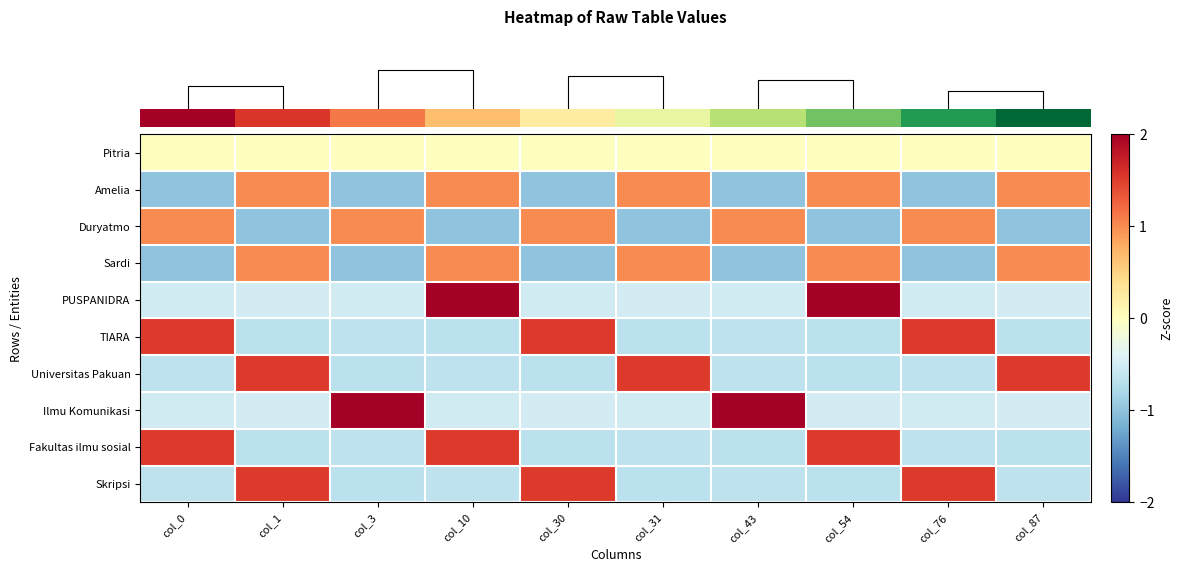

What is the minimum value shown in the chart?

-1.0